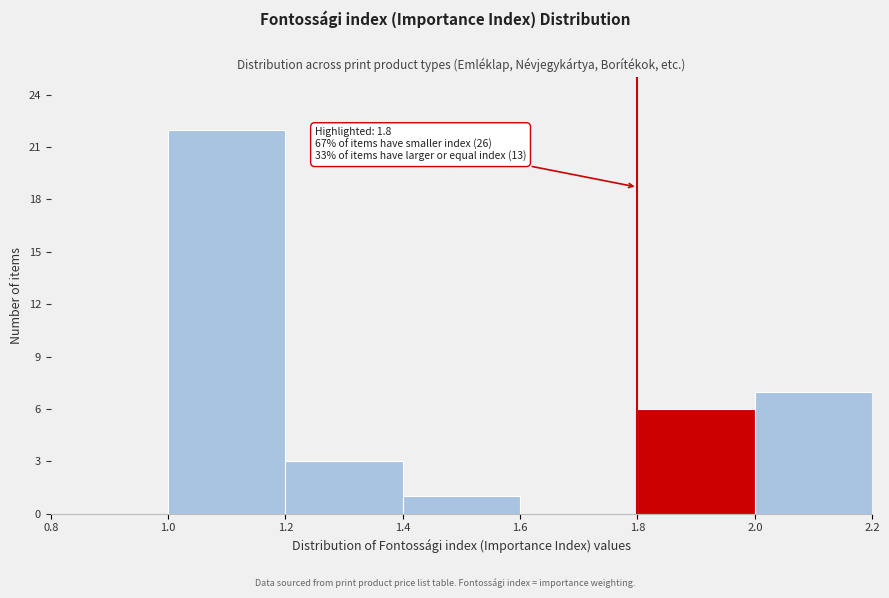

Which range on the x-axis has the tallest bar?

1.0 to 1.2